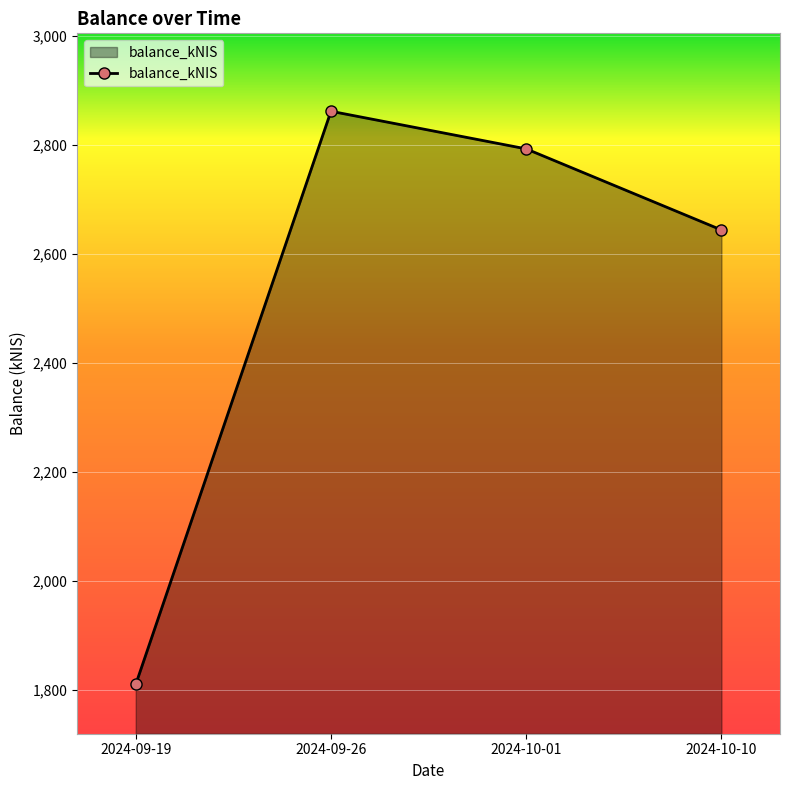

Which has a higher value, 2024-09-26 or 2024-10-10?

2024-09-26